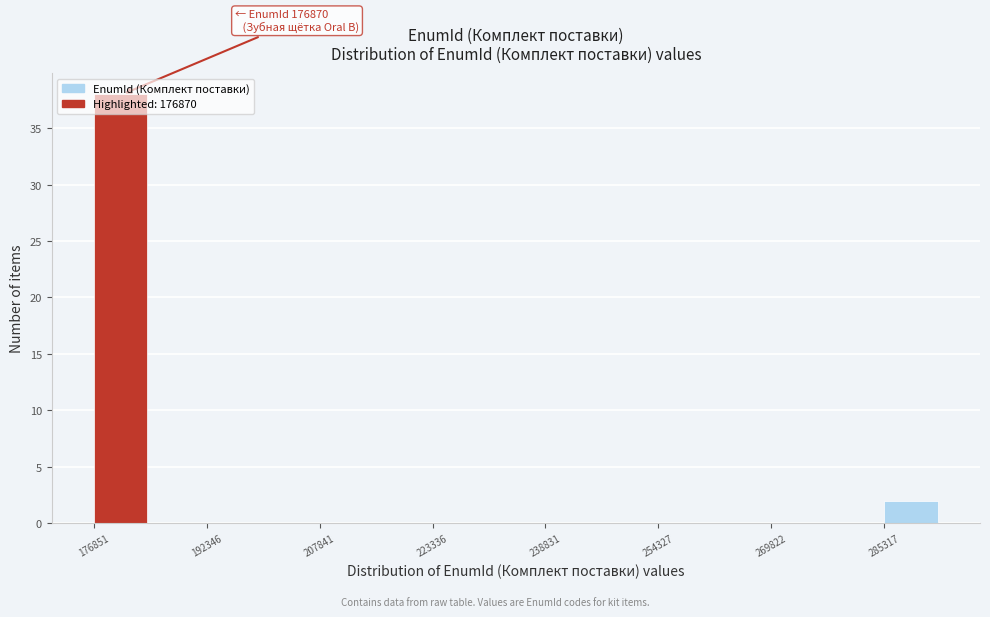

Read against the x-axis, roughly where is the centre of the tallest bar?

180000